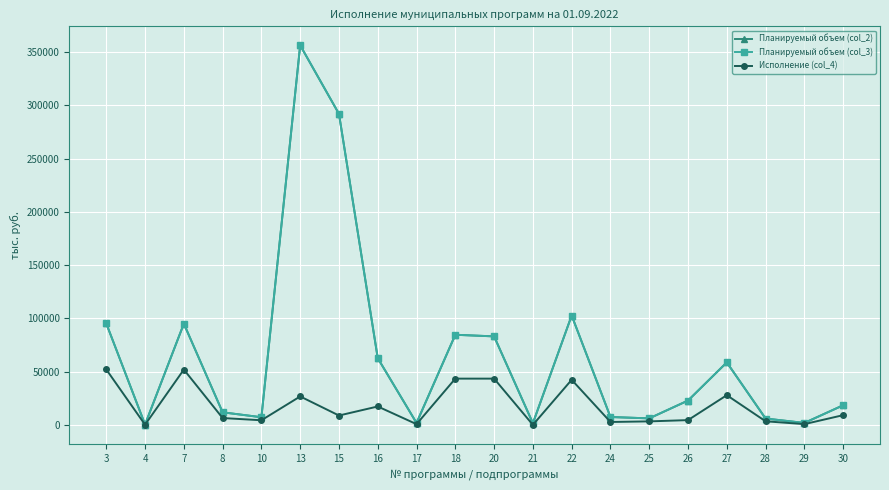

Does the chart have visible grid lines?

Yes